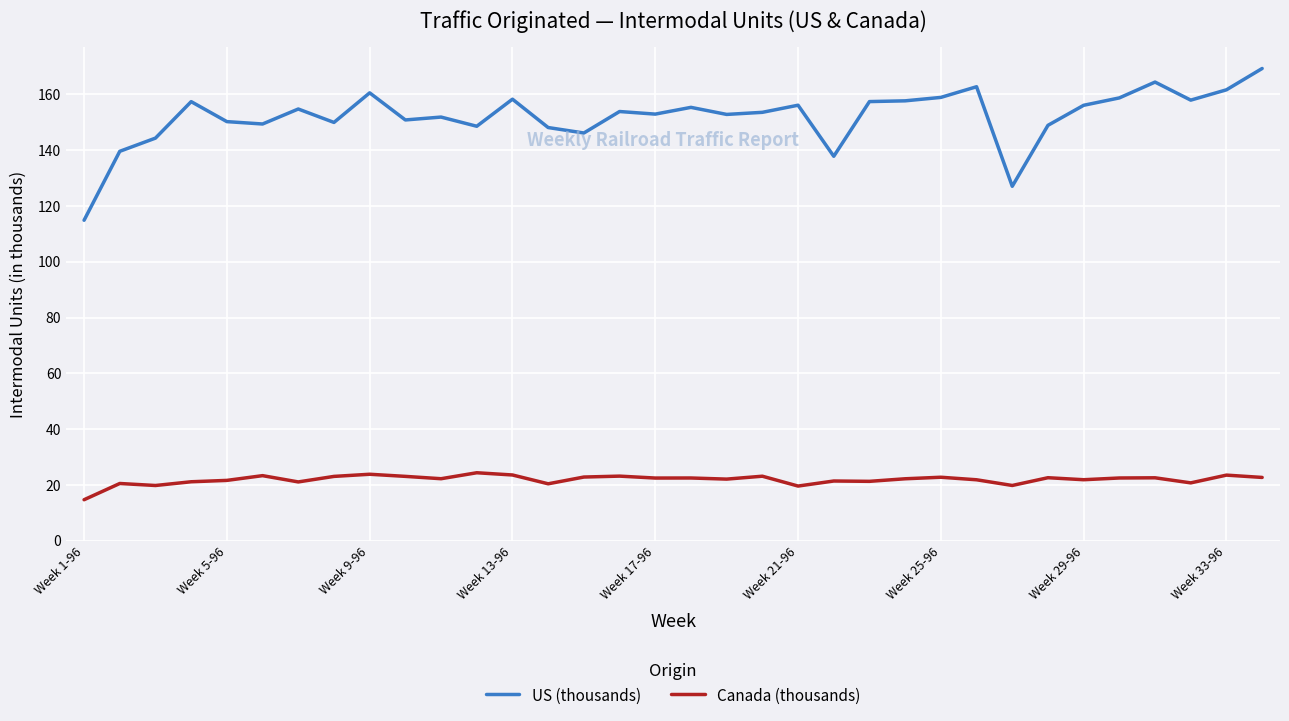

What is the maximum value for US (thousands)?

169.3